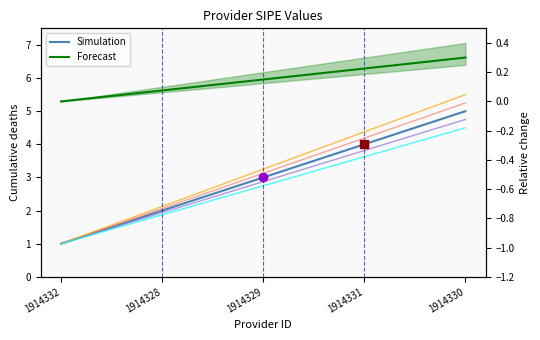

At how many categories does at least one series exceed 1?

4